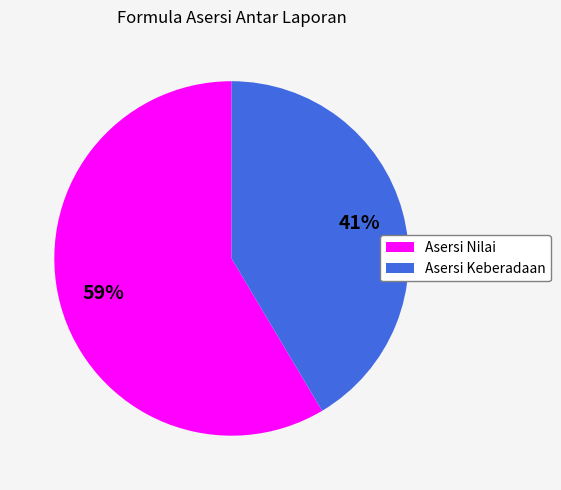

How many slices are in this pie chart?

2